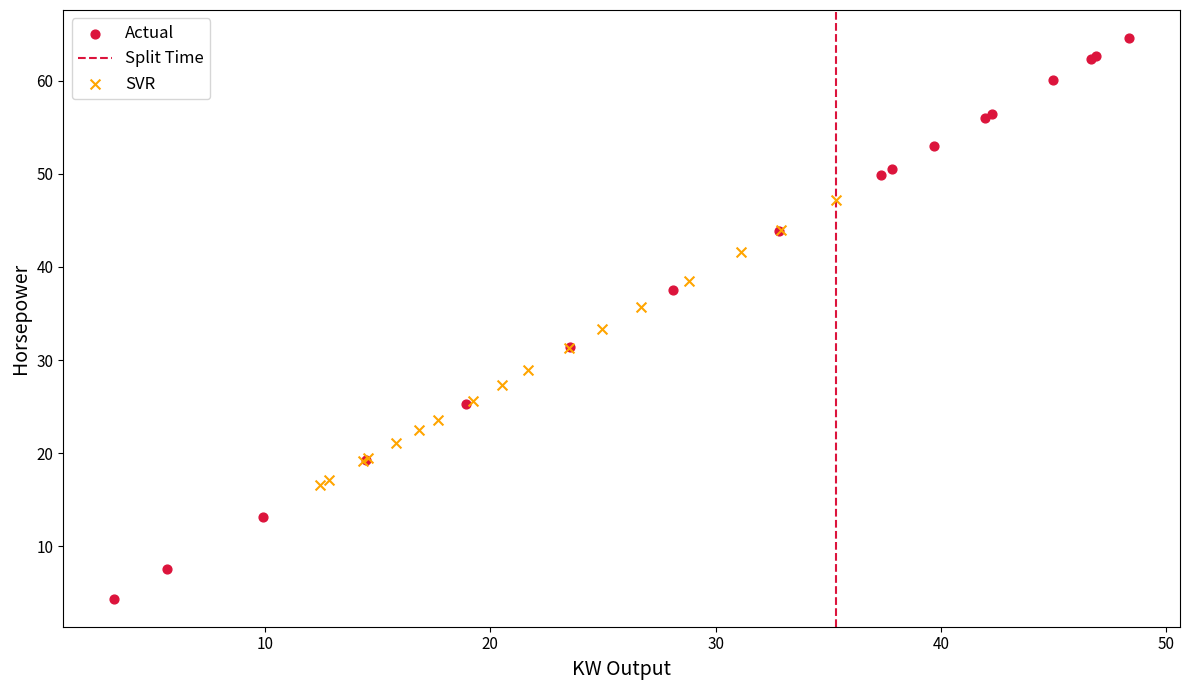

Which series reaches the minimum Y coordinate?

Actual